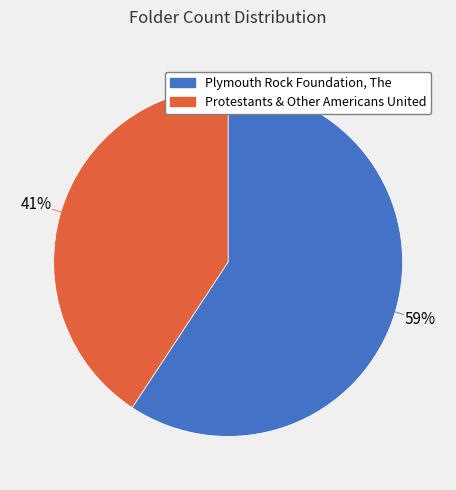

Which category has the smallest portion of the pie?

Protestants & Other Americans United